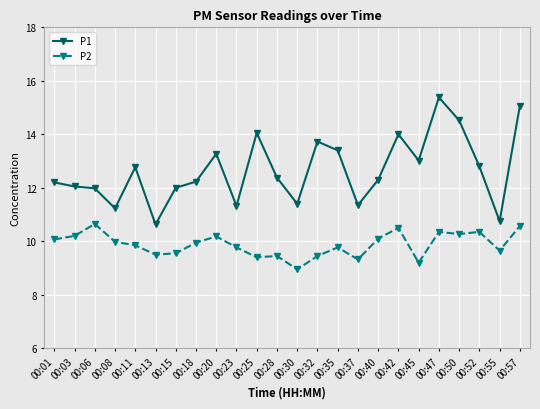

What are all the series names shown in the legend?

P1, P2